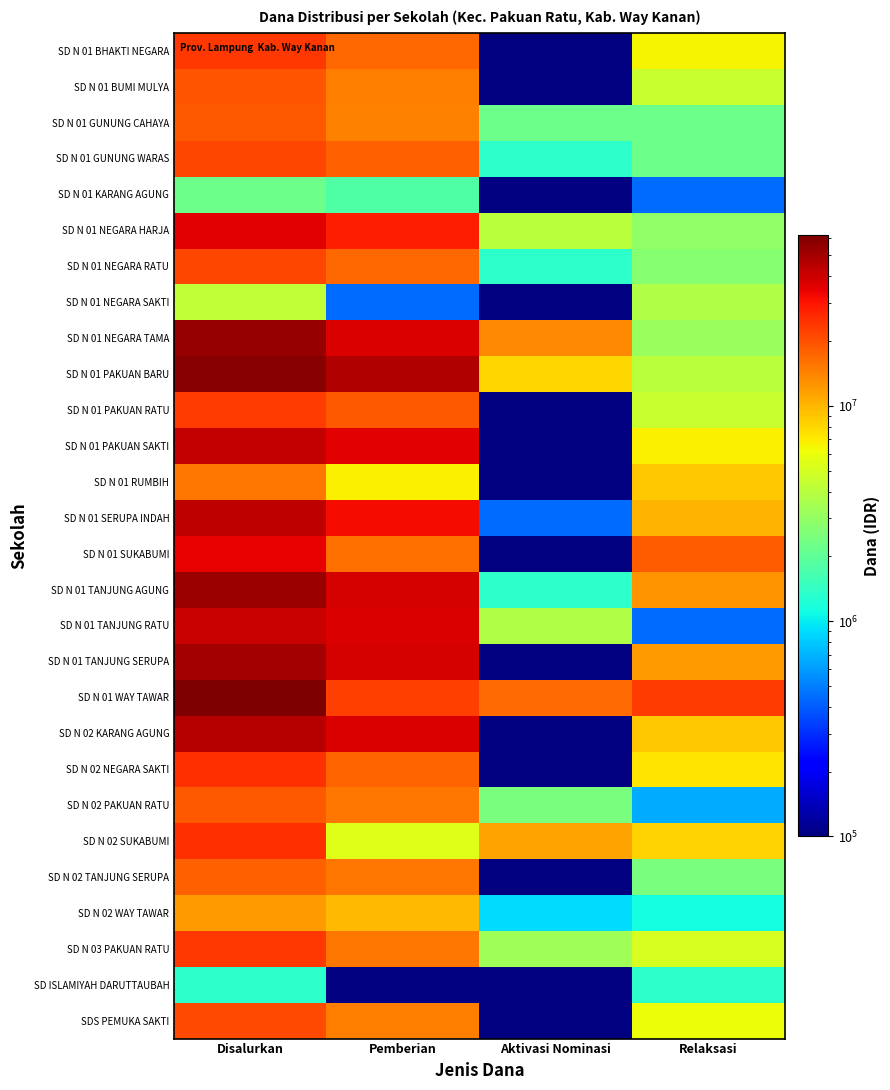

Reading left to right, what are all the values shown in this chart?

SD N 01 BHAKTI NEGARA: Disalurkan=23625000.0	Pemberian=17100000.0	Aktivasi Nominasi=0.1	Relaksasi=6525000.0
SD N 01 BUMI MULYA: Disalurkan=19125000.0	Pemberian=14625000.0	Aktivasi Nominasi=0.1	Relaksasi=4500000.0
SD N 01 GUNUNG CAHAYA: Disalurkan=18900000.0	Pemberian=14400000.0	Aktivasi Nominasi=2250000.0	Relaksasi=2250000.0
SD N 01 GUNUNG WARAS: Disalurkan=21600000.0	Pemberian=18000000.0	Aktivasi Nominasi=1350000.0	Relaksasi=2250000.0
SD N 01 KARANG AGUNG: Disalurkan=2250000.0	Pemberian=1800000.0	Aktivasi Nominasi=0.1	Relaksasi=450000.0
SD N 01 NEGARA HARJA: Disalurkan=35325000.0	Pemberian=28350000.0	Aktivasi Nominasi=4050000.0	Relaksasi=2925000.0
SD N 01 NEGARA RATU: Disalurkan=21150000.0	Pemberian=17100000.0	Aktivasi Nominasi=1350000.0	Relaksasi=2700000.0
SD N 01 NEGARA SAKTI: Disalurkan=4275000.0	Pemberian=450000.0	Aktivasi Nominasi=0.1	Relaksasi=3825000.0
SD N 01 NEGARA TAMA: Disalurkan=54450000.0	Pemberian=37575000.0	Aktivasi Nominasi=13725000.0	Relaksasi=3150000.0
SD N 01 PAKUAN BARU: Disalurkan=58500000.0	Pemberian=46350000.0	Aktivasi Nominasi=8100000.0	Relaksasi=4050000.0
SD N 01 PAKUAN RATU: Disalurkan=23175000.0	Pemberian=18675000.0	Aktivasi Nominasi=0.1	Relaksasi=4500000.0
SD N 01 PAKUAN SAKTI: Disalurkan=42075000.0	Pemberian=35325000.0	Aktivasi Nominasi=0.1	Relaksasi=6750000.0
SD N 01 RUMBIH: Disalurkan=15525000.0	Pemberian=6750000.0	Aktivasi Nominasi=0.1	Relaksasi=8775000.0
SD N 01 SERUPA INDAH: Disalurkan=42975000.0	Pemberian=32400000.0	Aktivasi Nominasi=450000.0	Relaksasi=10125000.0
SD N 01 SUKABUMI: Disalurkan=34650000.0	Pemberian=16200000.0	Aktivasi Nominasi=0.1	Relaksasi=18450000.0
SD N 01 TANJUNG AGUNG: Disalurkan=52425000.0	Pemberian=38475000.0	Aktivasi Nominasi=1350000.0	Relaksasi=12600000.0
SD N 01 TANJUNG RATU: Disalurkan=41400000.0	Pemberian=37125000.0	Aktivasi Nominasi=3825000.0	Relaksasi=450000.0
SD N 01 TANJUNG SERUPA: Disalurkan=49950000.0	Pemberian=37800000.0	Aktivasi Nominasi=0.1	Relaksasi=12150000.0
SD N 01 WAY TAWAR: Disalurkan=62325000.0	Pemberian=22500000.0	Aktivasi Nominasi=16650000.0	Relaksasi=23175000.0
SD N 02 KARANG AGUNG: Disalurkan=45675000.0	Pemberian=36900000.0	Aktivasi Nominasi=0.1	Relaksasi=8775000.0
SD N 02 NEGARA SAKTI: Disalurkan=24750000.0	Pemberian=17550000.0	Aktivasi Nominasi=0.1	Relaksasi=7200000.0
SD N 02 PAKUAN RATU: Disalurkan=18675000.0	Pemberian=15525000.0	Aktivasi Nominasi=2475000.0	Relaksasi=675000.0
SD N 02 SUKABUMI: Disalurkan=25200000.0	Pemberian=5400000.0	Aktivasi Nominasi=11475000.0	Relaksasi=8325000.0
SD N 02 TANJUNG SERUPA: Disalurkan=18000000.0	Pemberian=15525000.0	Aktivasi Nominasi=0.1	Relaksasi=2475000.0
SD N 02 WAY TAWAR: Disalurkan=11925000.0	Pemberian=9900000.0	Aktivasi Nominasi=900000.0	Relaksasi=1125000.0
SD N 03 PAKUAN RATU: Disalurkan=23850000.0	Pemberian=15300000.0	Aktivasi Nominasi=3375000.0	Relaksasi=5175000.0
SD ISLAMIYAH DARUTTAUBAH: Disalurkan=1350000.0	Pemberian=0.1	Aktivasi Nominasi=0.1	Relaksasi=1350000.0
SDS PEMUKA SAKTI: Disalurkan=20925000.0	Pemberian=14850000.0	Aktivasi Nominasi=0.1	Relaksasi=6075000.0